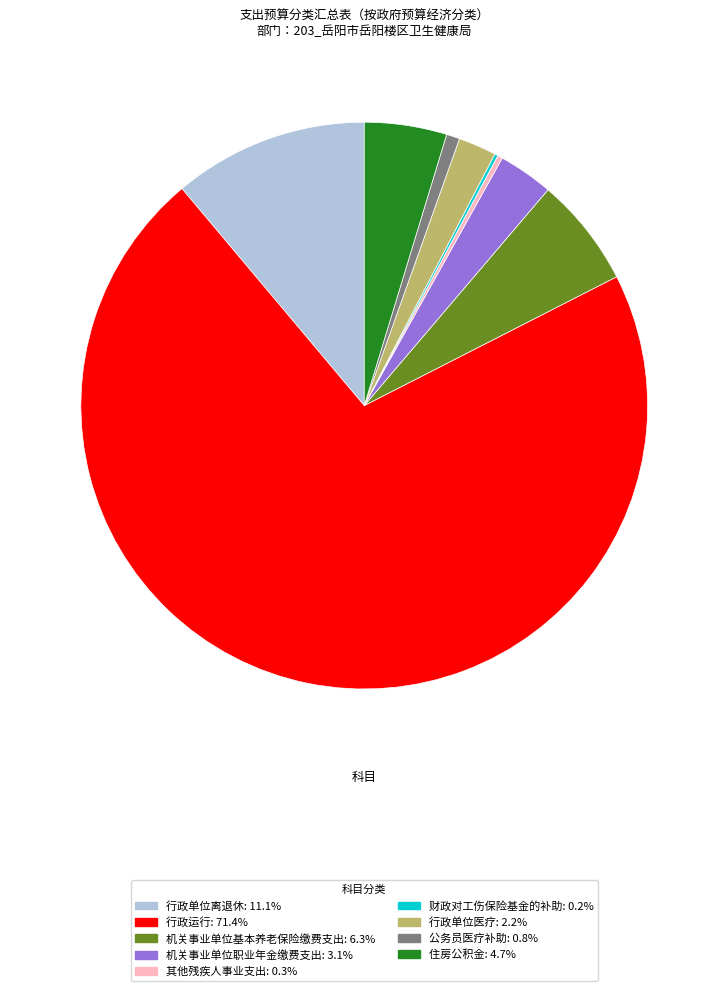

Which category has the biggest portion of the pie?

行政运行